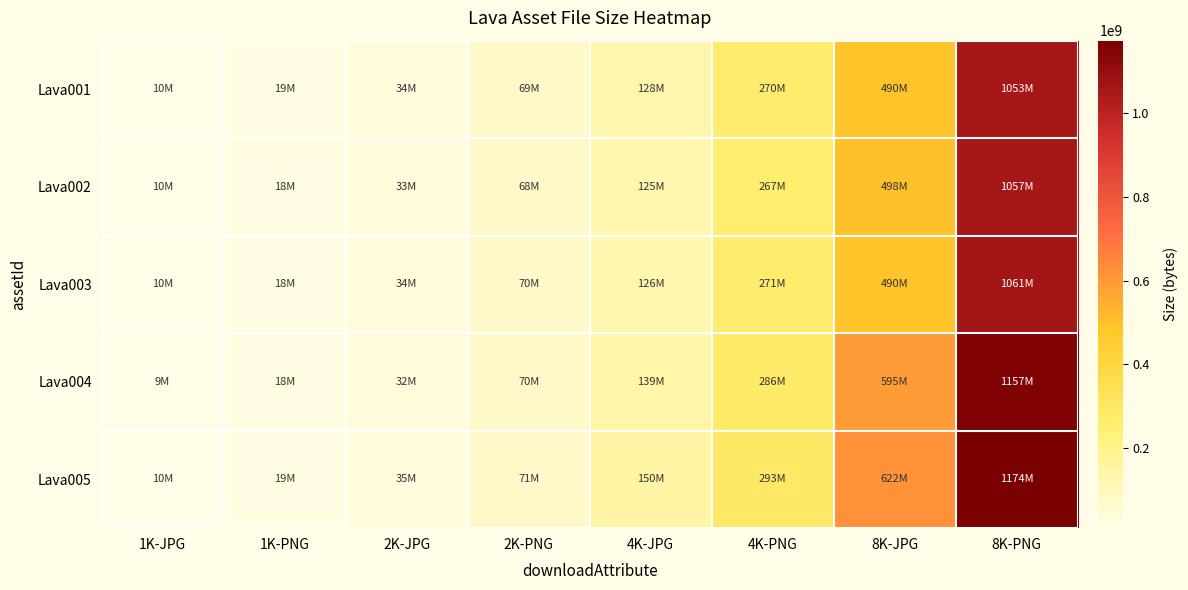

Count the number of categories in the chart.

8